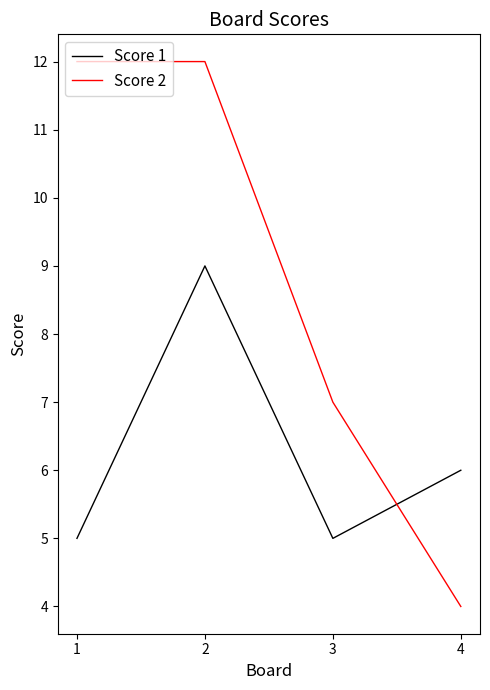

How many values in the Score 1 series are below 6?

2